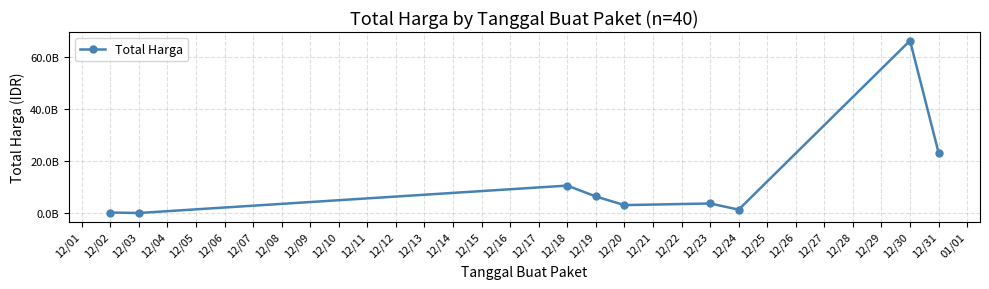

Is this an area chart (filled region under the line)?

No